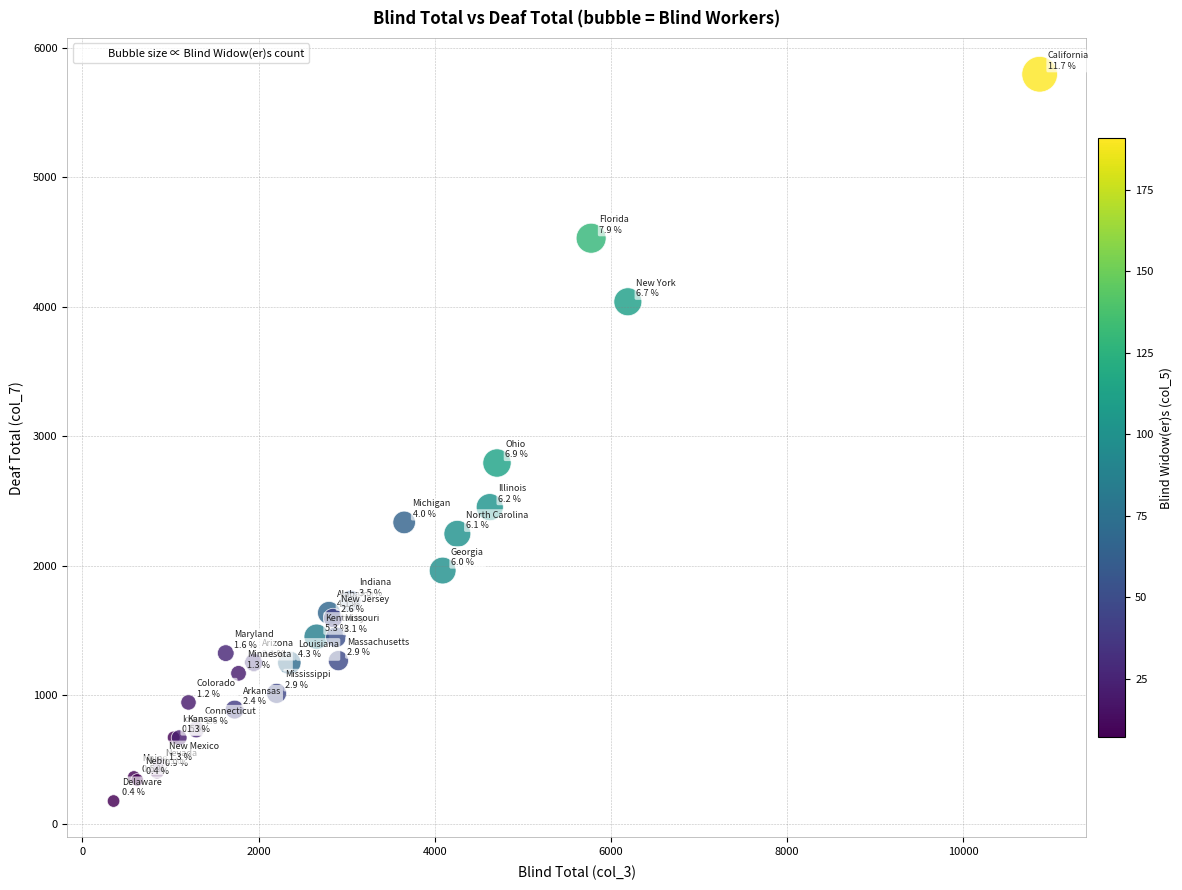

What Y value in the scatter plot is closest to 2989?

2793